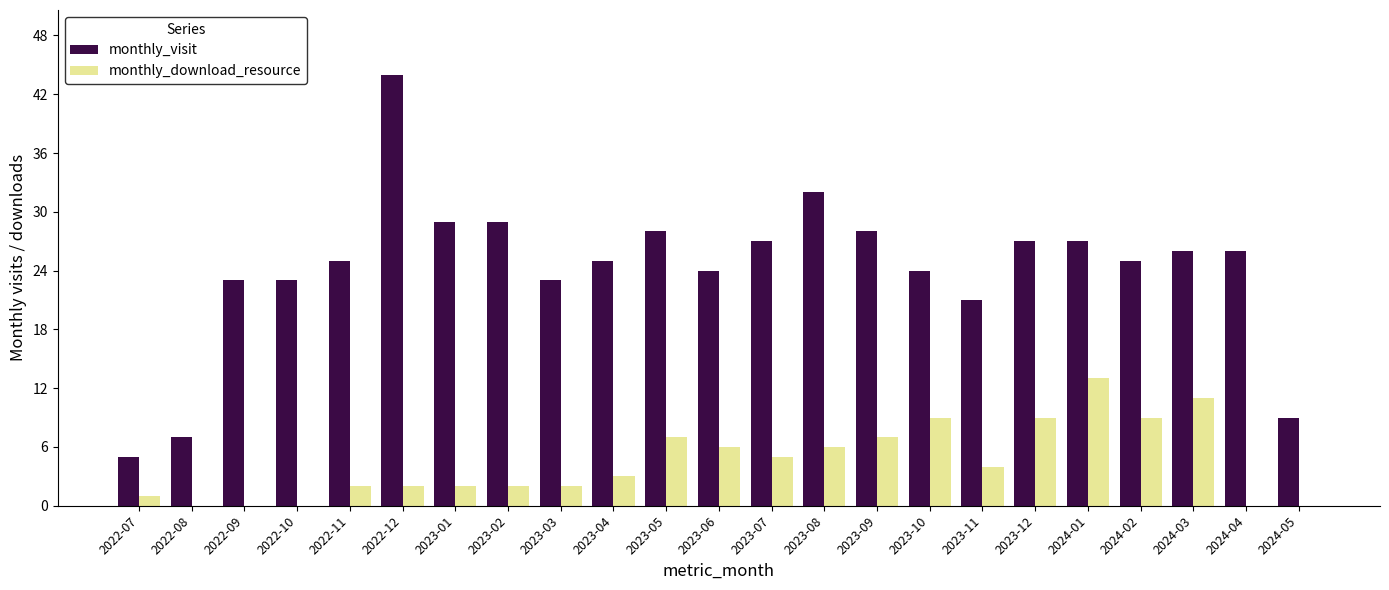

Is the value of monthly_download_resource at 2023-06 greater than the value of monthly_visit at 2023-06?

No